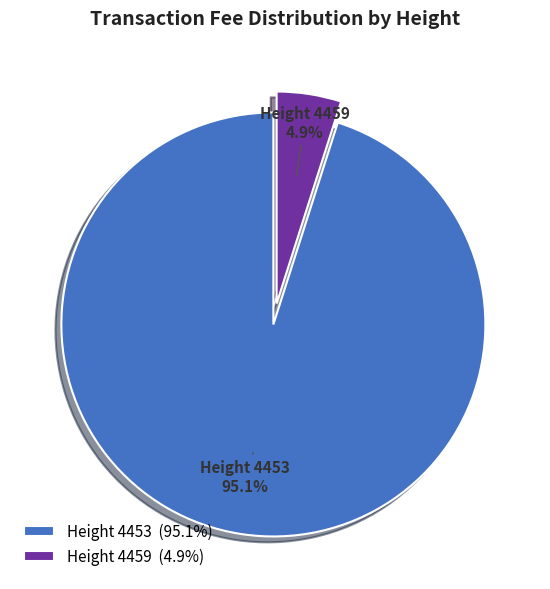

What is the majority slice?

Height 4453 (95.1%)